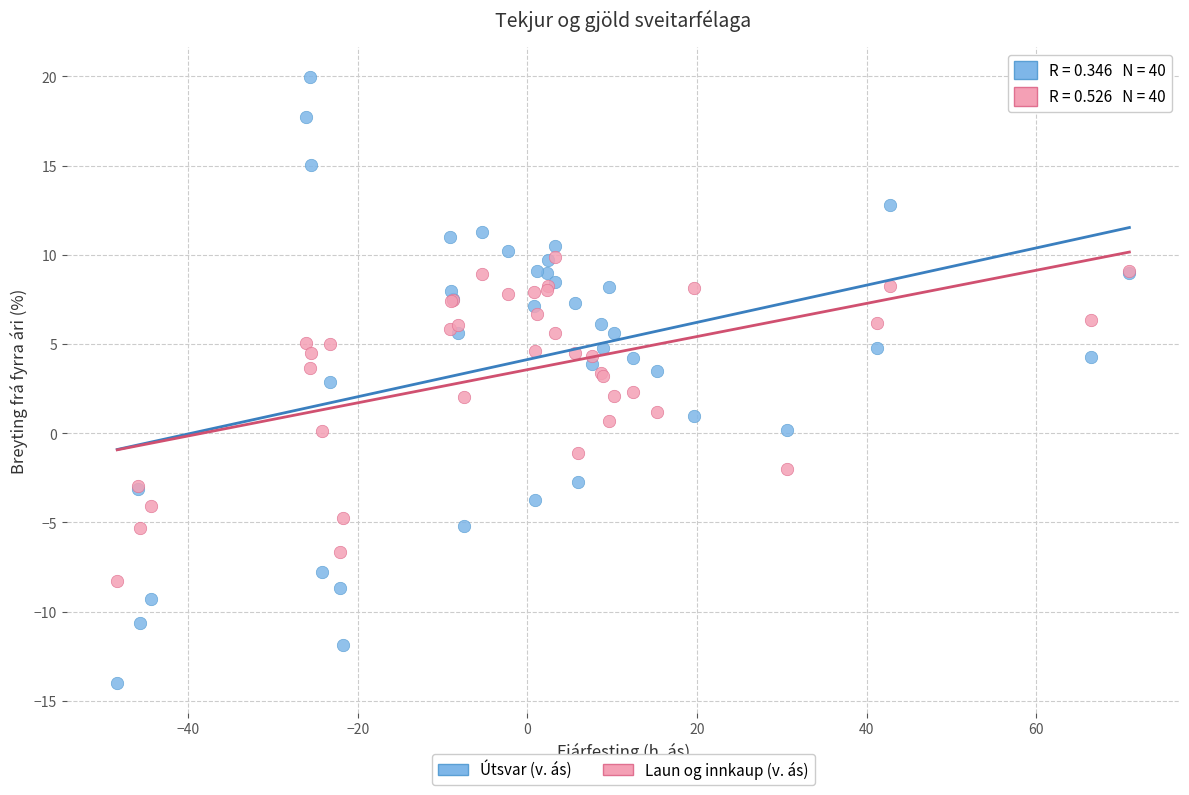

What are all the series names shown in the legend?

Útsvar (v. ás), Laun og innkaup (v. ás)